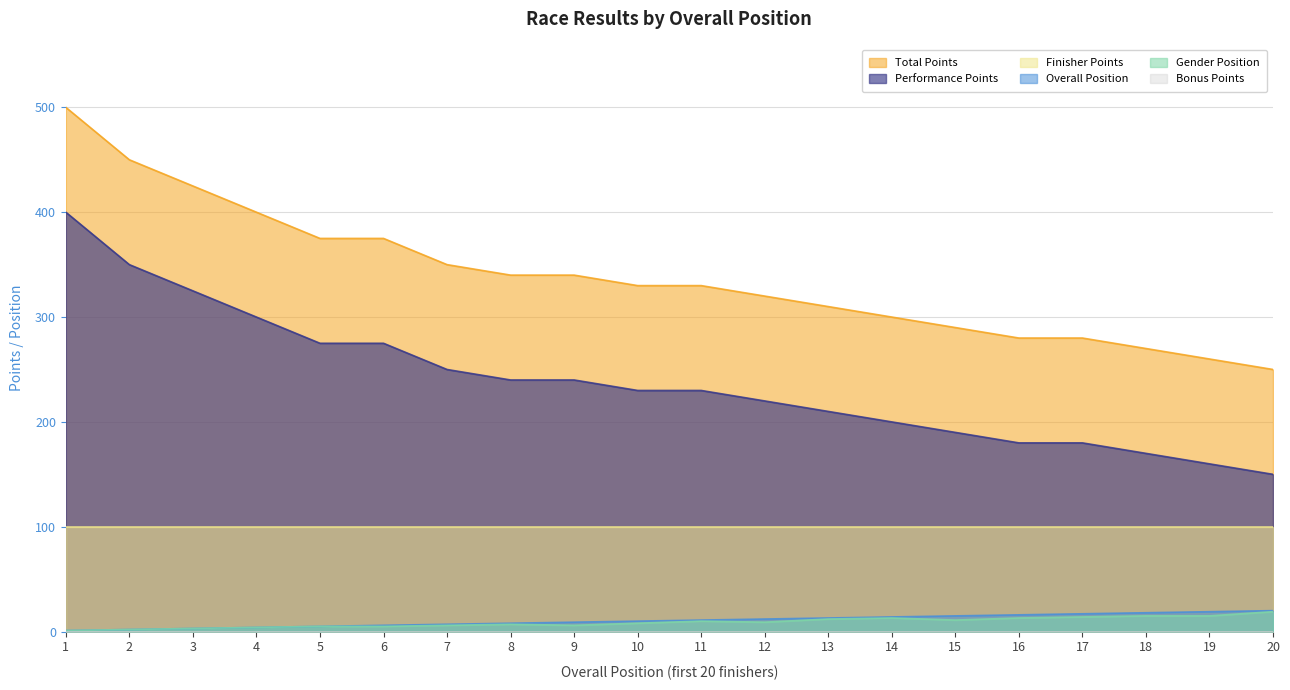

Which series has the largest range (max minus min)?

Total Points